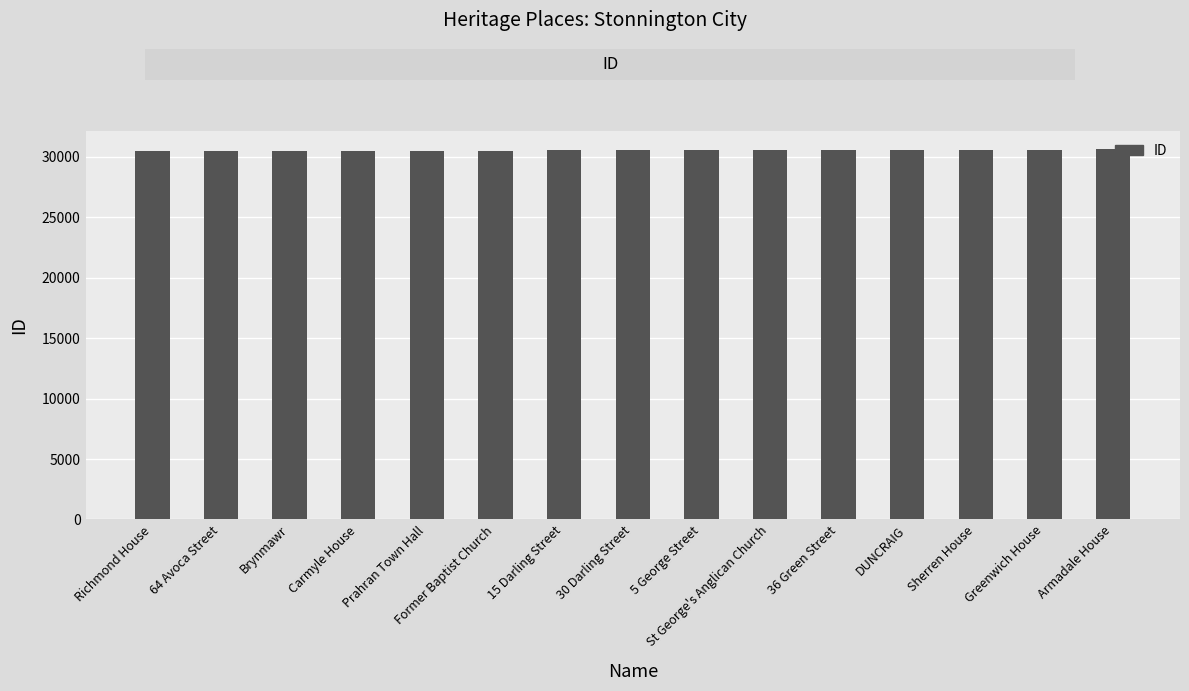

Read the value at Prahran Town Hall.

30503